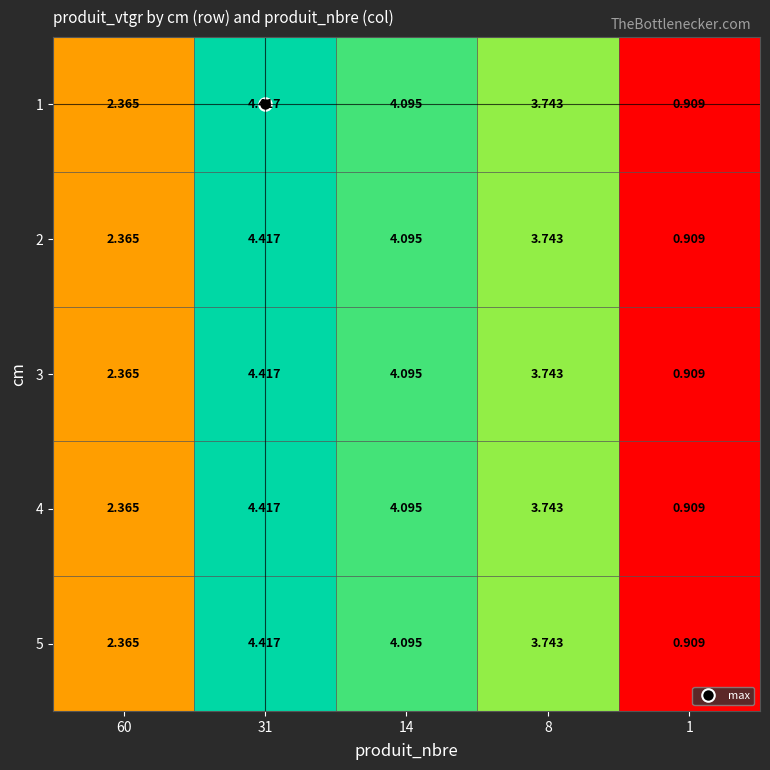

Reading left to right, transcribe all the data shown in this chart.

1: 60=2.4	31=4.4	14=4.1	8=3.7	1=0.9
2: 60=2.4	31=4.4	14=4.1	8=3.7	1=0.9
3: 60=2.4	31=4.4	14=4.1	8=3.7	1=0.9
4: 60=2.4	31=4.4	14=4.1	8=3.7	1=0.9
5: 60=2.4	31=4.4	14=4.1	8=3.7	1=0.9